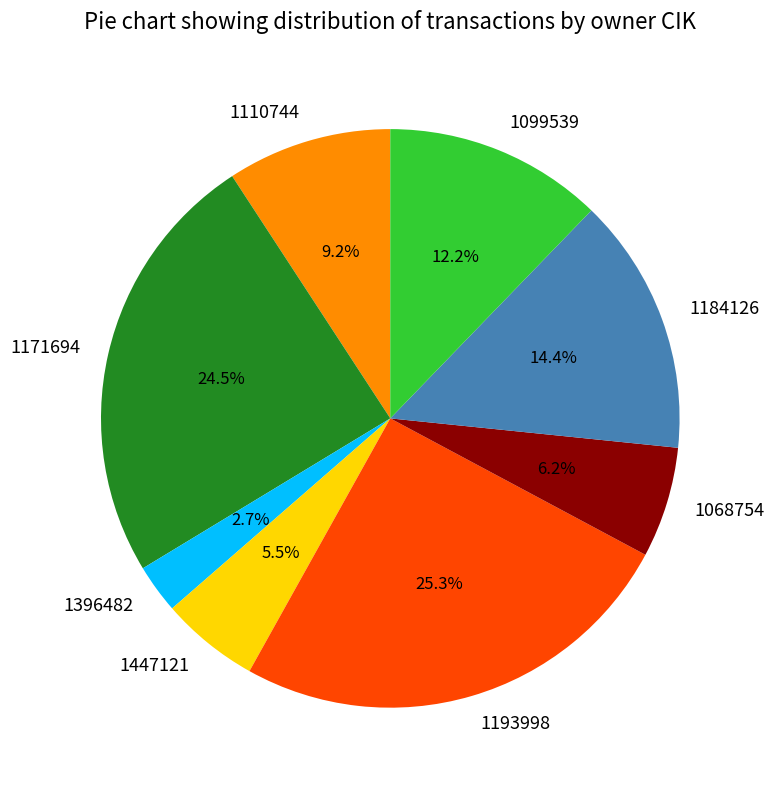

Count the number of slices in the pie.

8